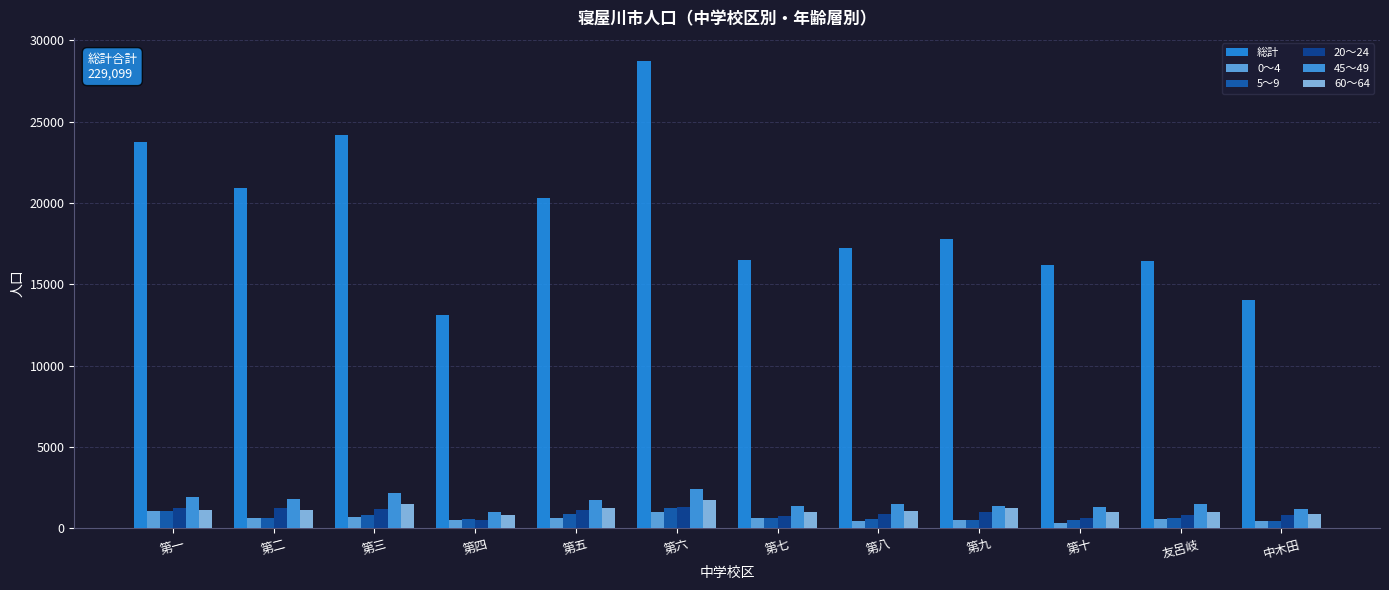

What is the total value across all series at 第六?

36517